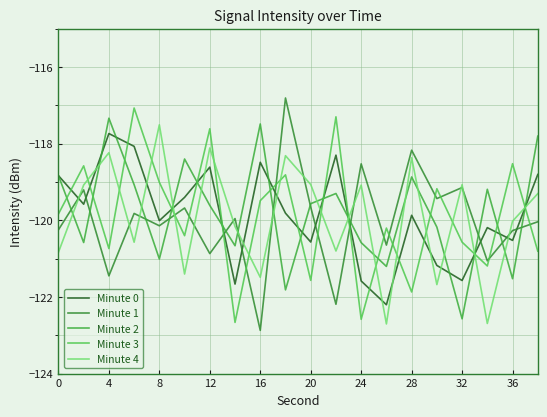

Is this an area chart (filled region under the line)?

No